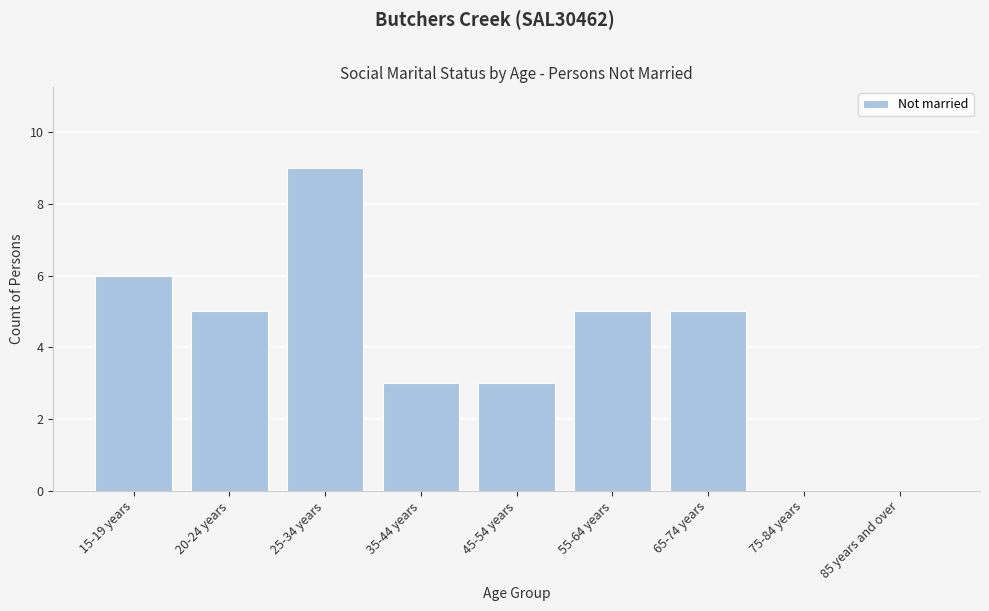

Reading right to left, transcribe all the data shown in this chart.

85 years and over=0	75-84 years=0	65-74 years=5	55-64 years=5	45-54 years=3	35-44 years=3	25-34 years=9	20-24 years=5	15-19 years=6